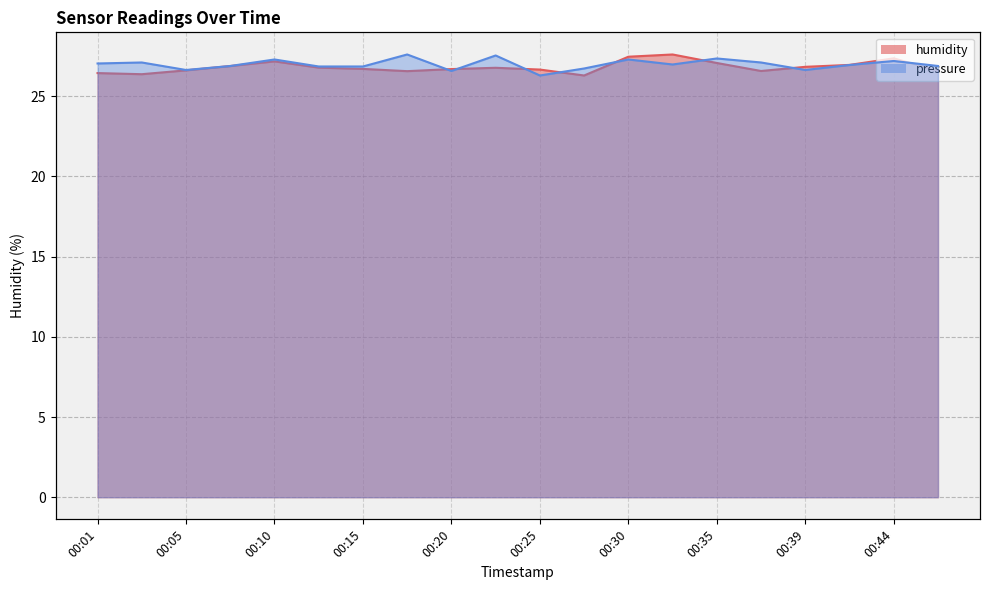

What is the maximum value for pressure?

27.6